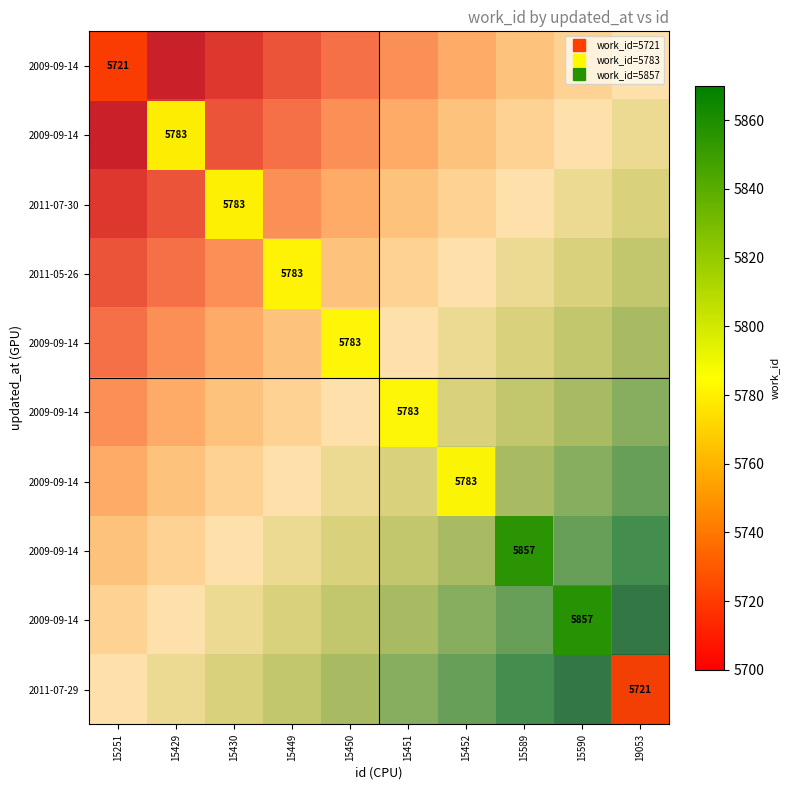

How many series are shown in this chart?

10